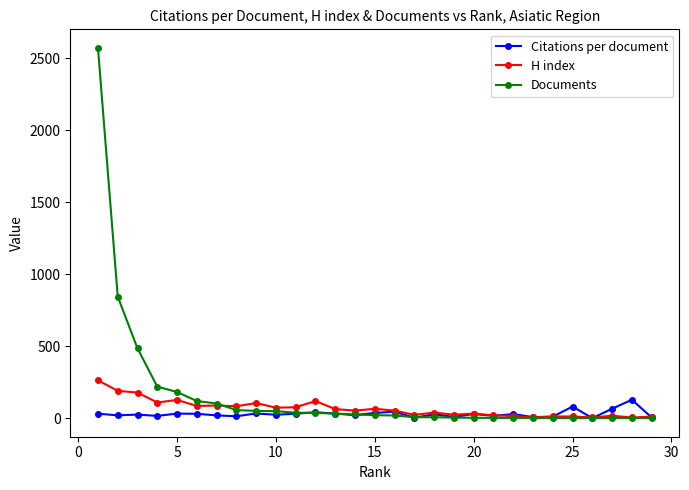

List the series in order of their overall mean, highest first.

Documents, H index, Citations per document